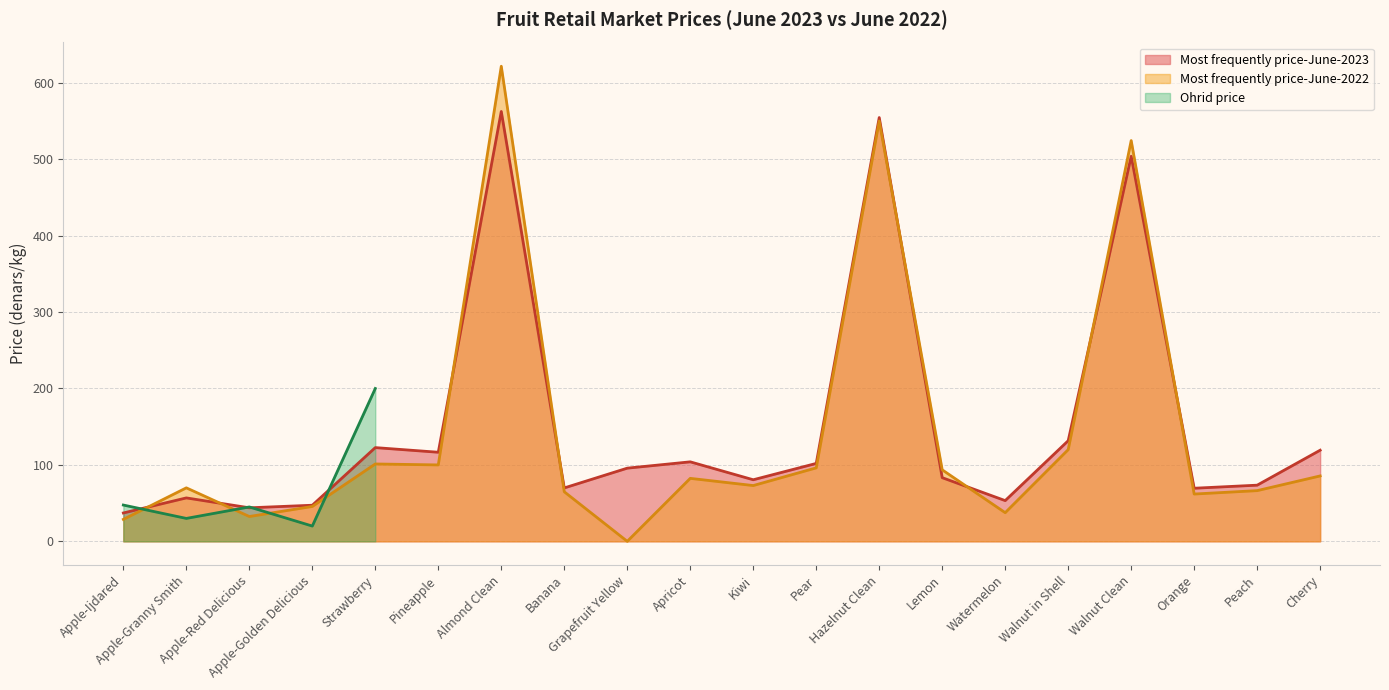

What is the highest value of the Most frequently price-June-2023 series?

562.5